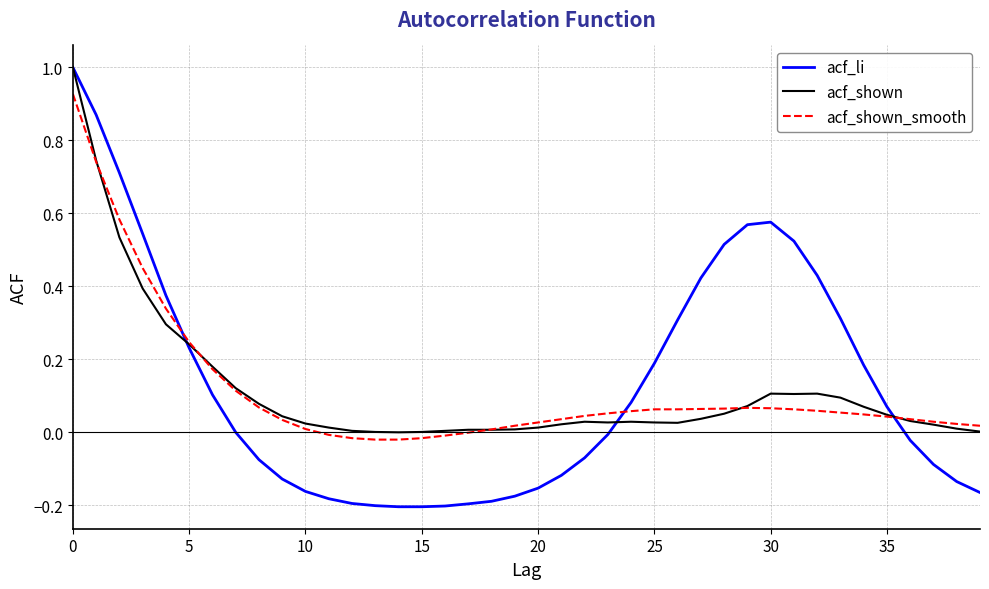

What is the sum of all acf_shown values?

4.6